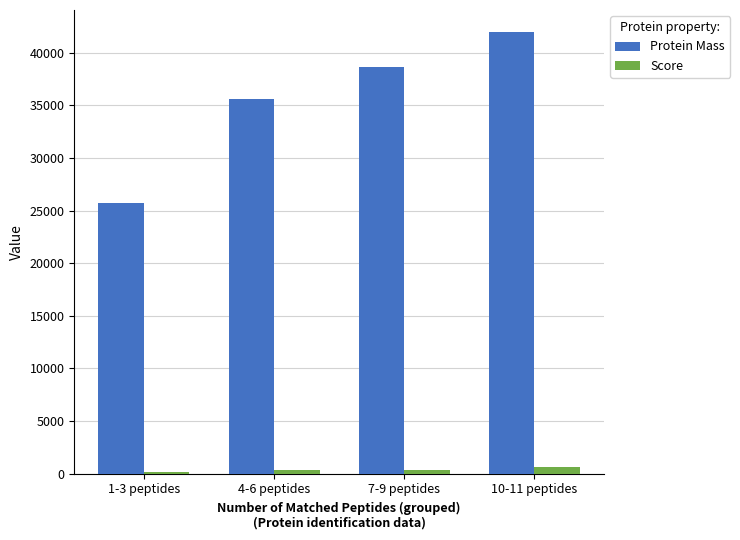

Rank the series by their maximum value, from highest to lowest.

Protein Mass, Score